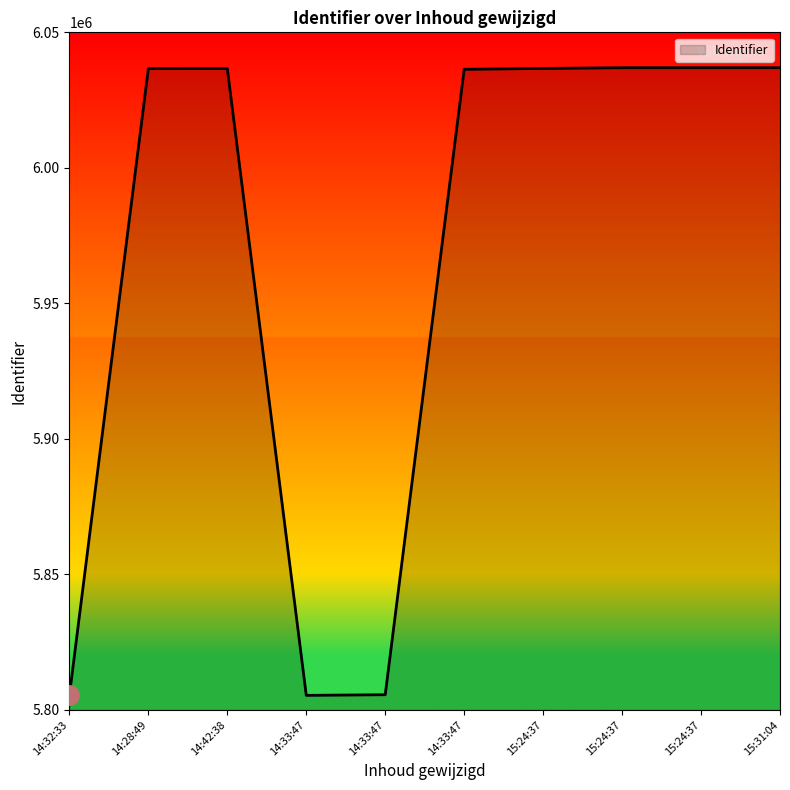

List the labels in order of value, smallest first.

14:32:33, 14:33:47, 14:33:47, 14:33:47, 14:42:38, 14:28:49, 15:24:37, 15:24:37, 15:24:37, 15:31:04